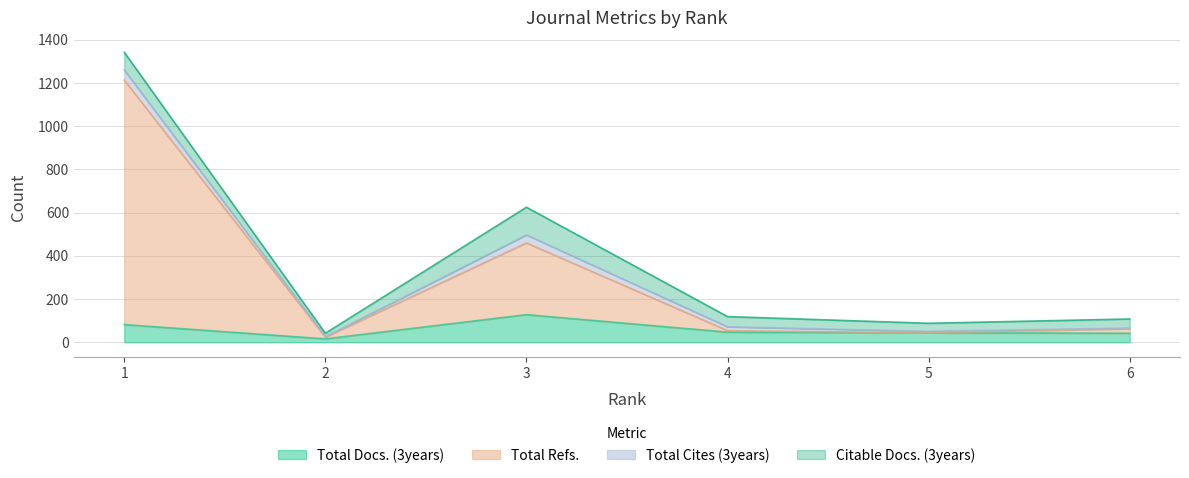

At how many categories does at least one series exceed 808?

1